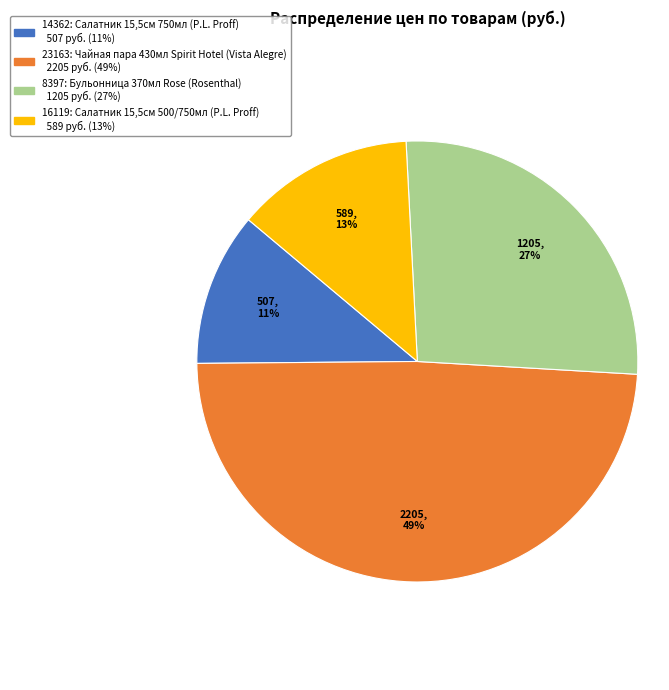

Approximately how many times larger is the value at 14362 compared to 8397?

0.4